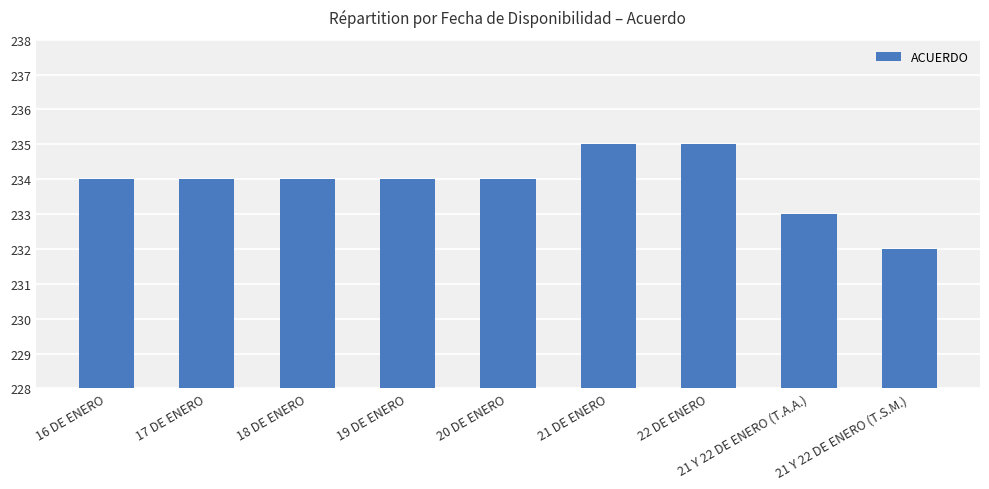

What is the difference between the values at 21 Y 22 DE ENERO (T.S.M.) and 18 DE ENERO?

2